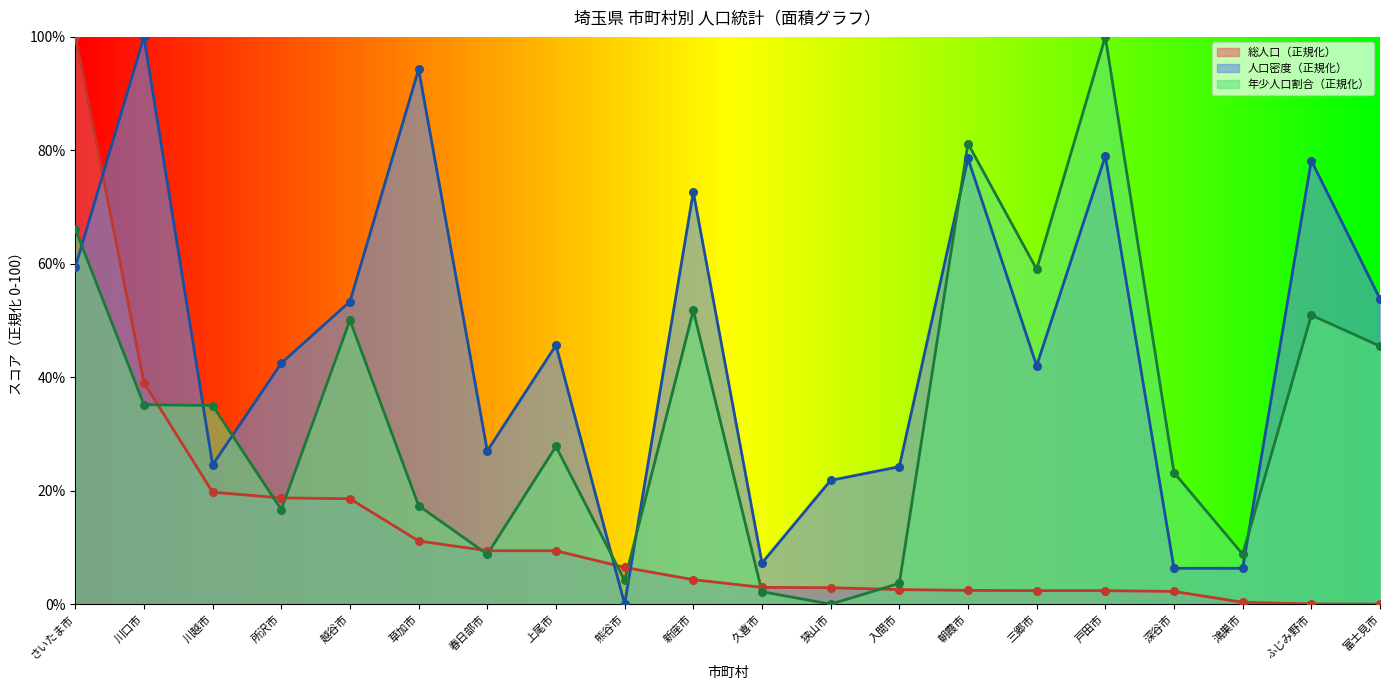

Is the value of 総人口（人） at 鴻巣市 greater than the value of 年少人口割合（％） at さいたま市?

No